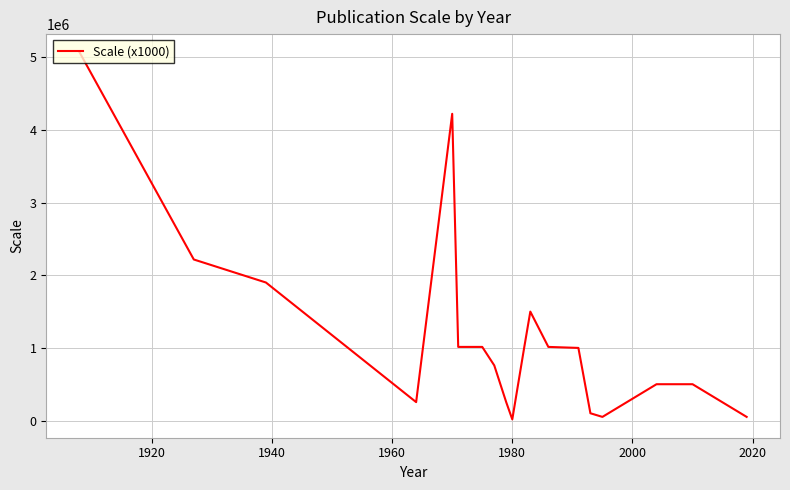

What is the difference between the maximum and minimum values?

5052960.0